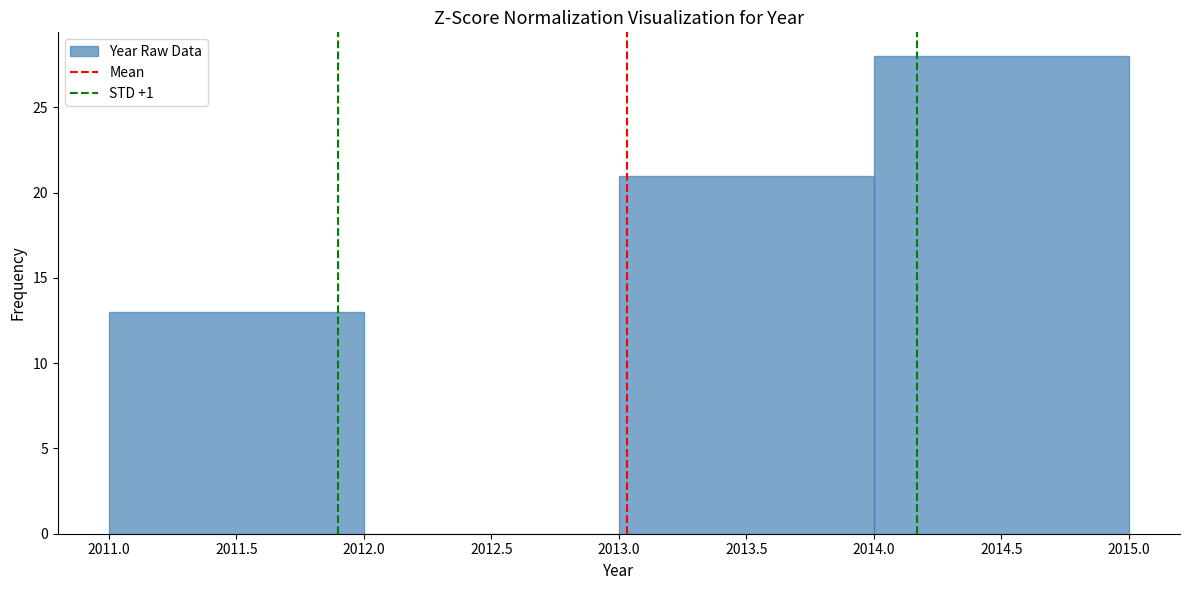

Reading left to right, list every bar in this chart as the range it spans on the x-axis followed by its height. The values are not printed on the chart, so give them approximately, as read against the axis.

2011.0 to 2012.0: 13
2012.0 to 2013.0: 0
2013.0 to 2014.0: 21
2014.0 to 2015.0: 28